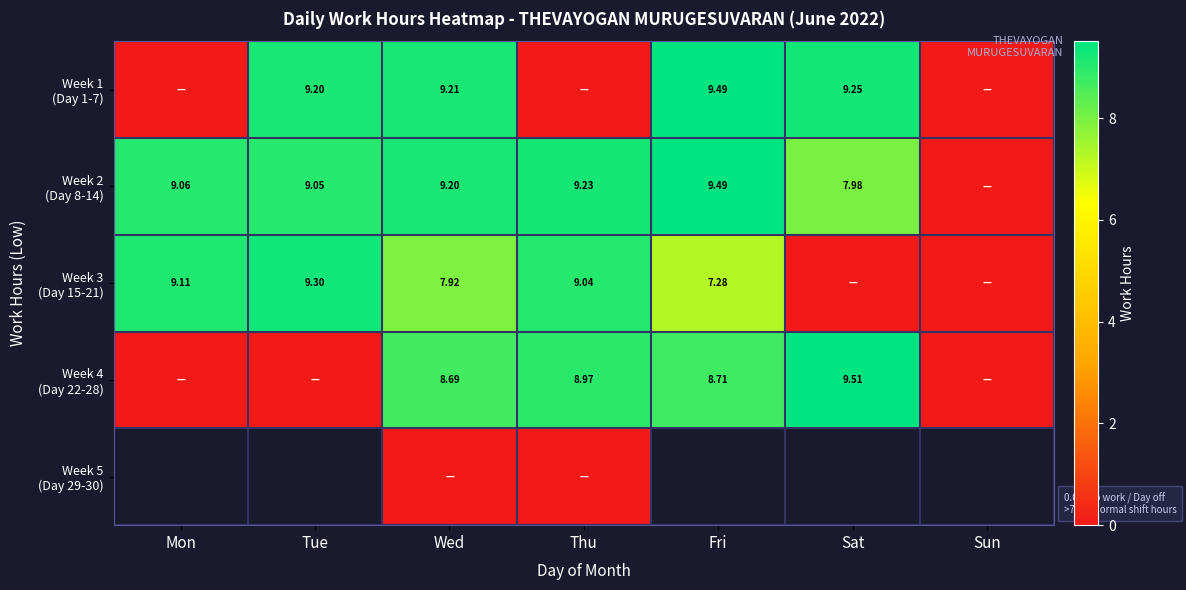

Which category has the highest value in the Week 3 (Day 15-21) series?

Tue